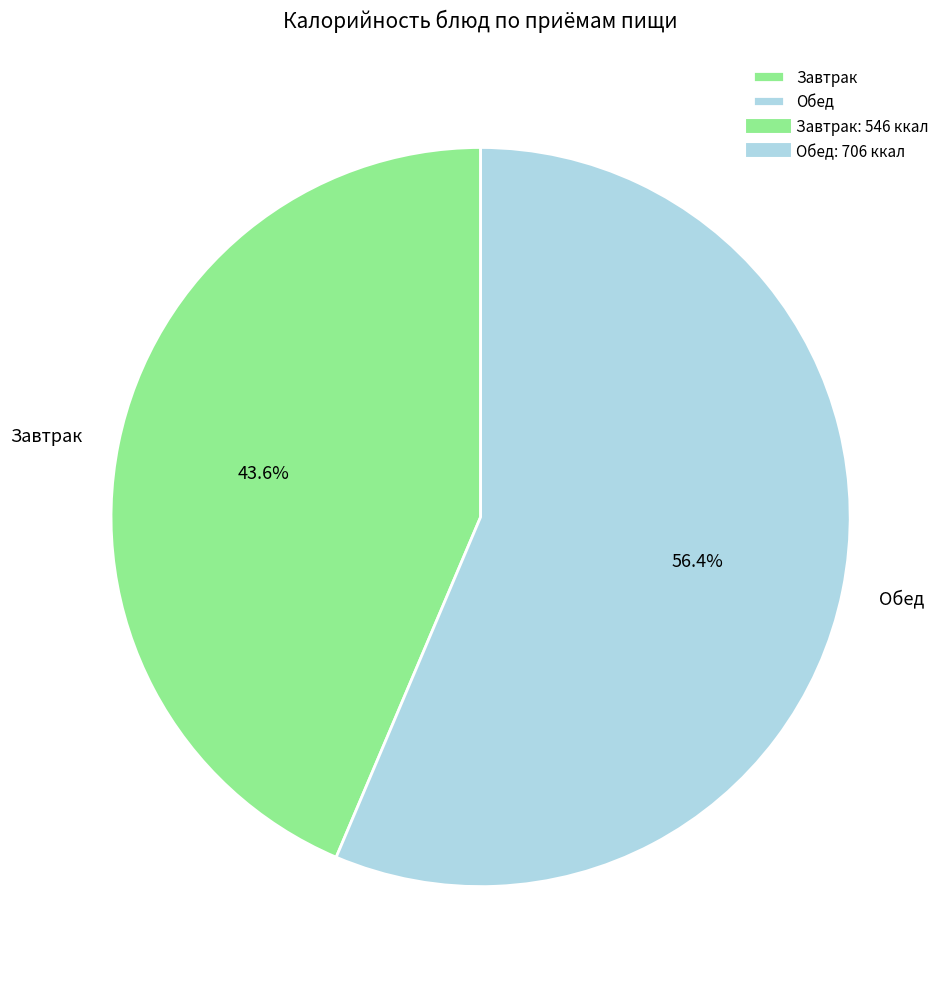

Count the number of slices in the pie.

2